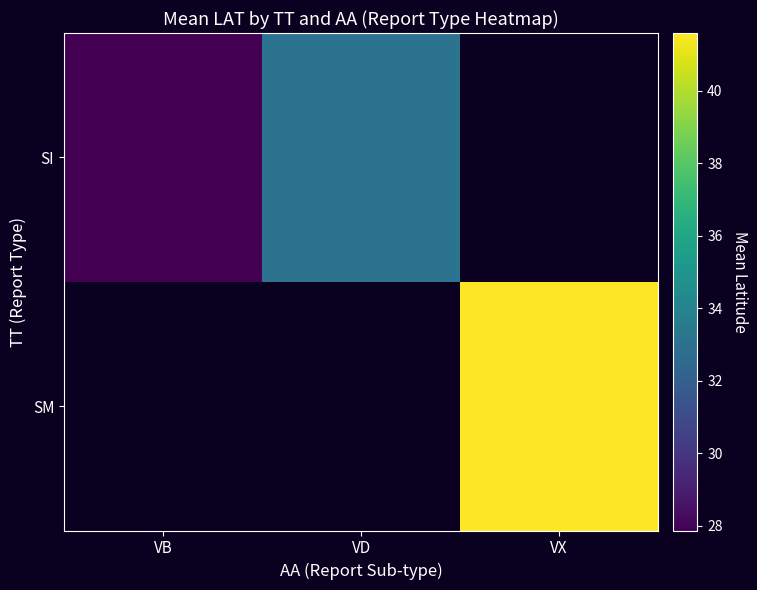

At which label does SI reach its minimum?

VB